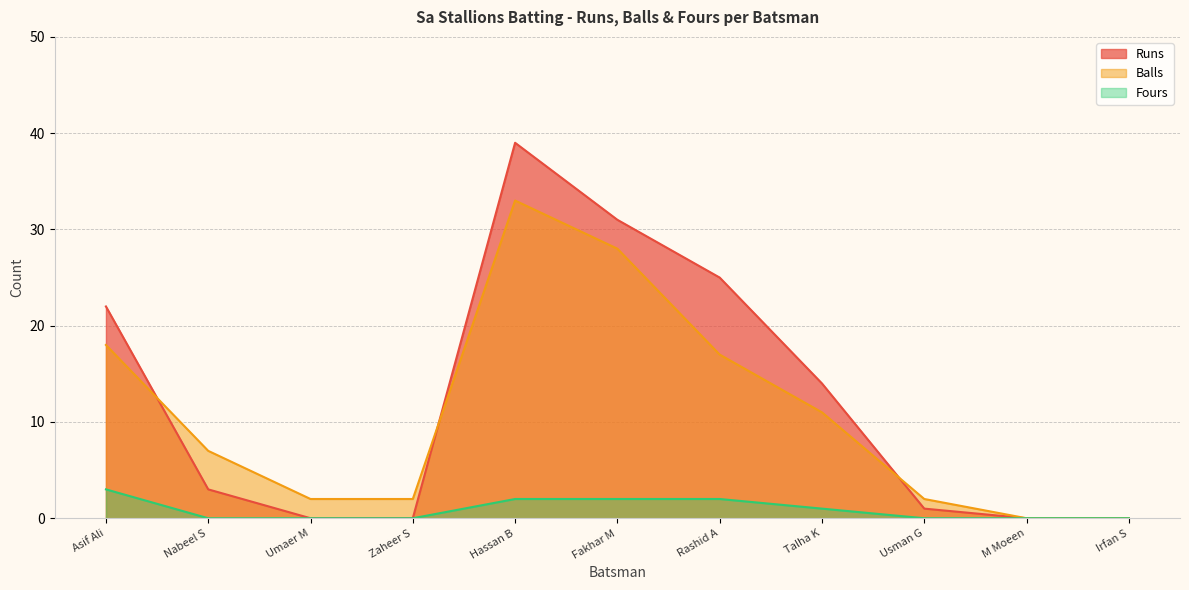

What are all the series names shown in the legend?

Runs (line), Balls (line), Fours (line)